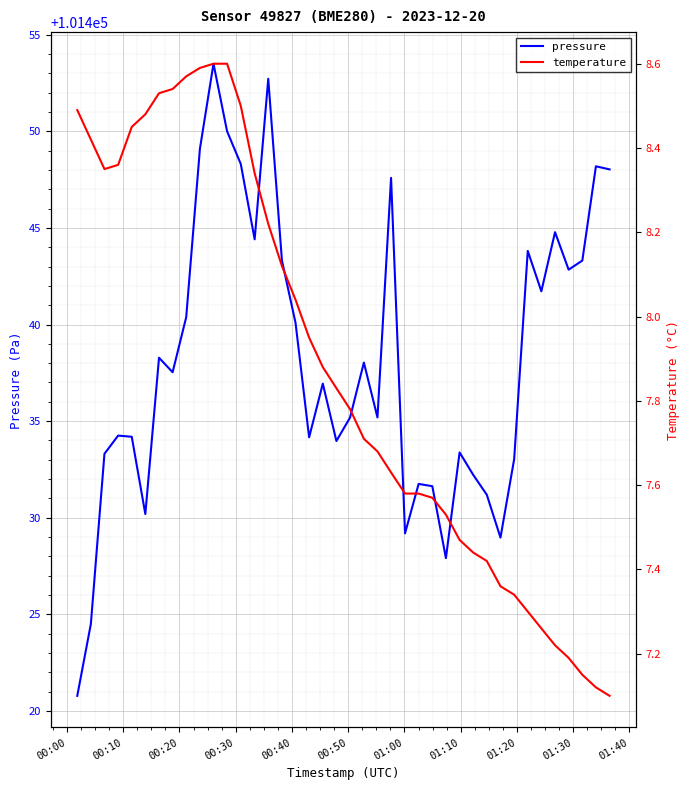

Which series has the largest range (max minus min)?

pressure